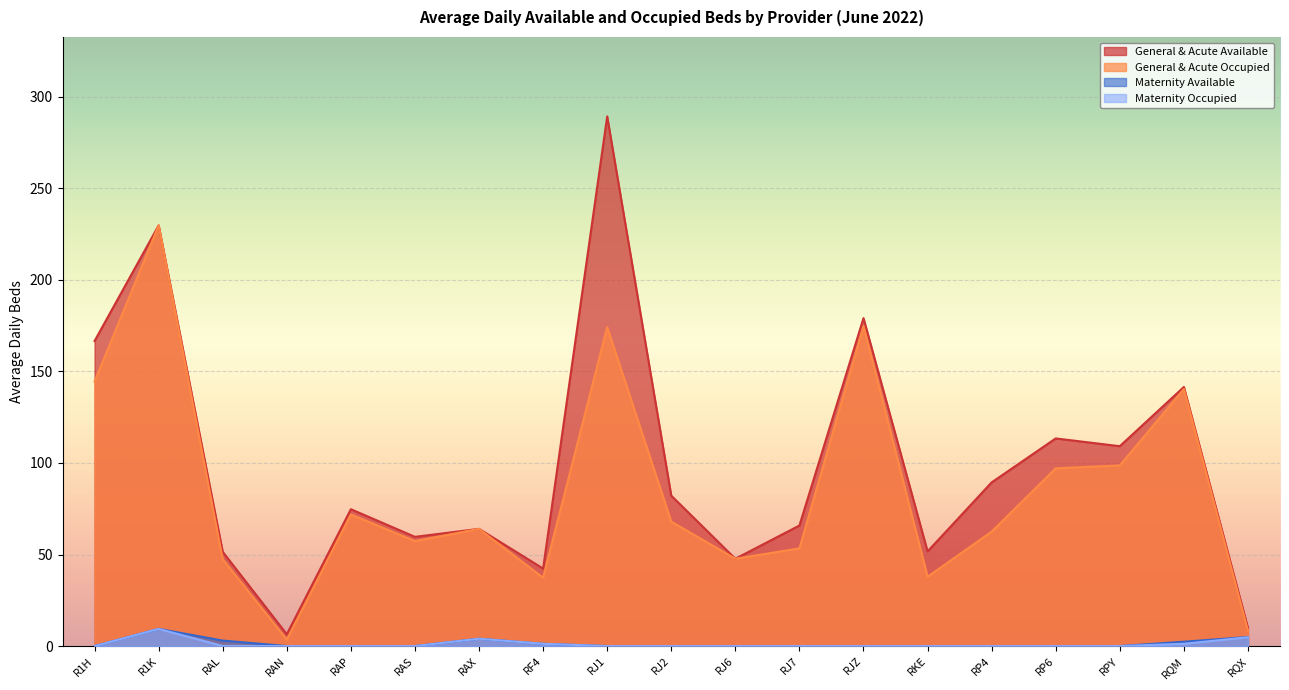

Which series has the largest range (max minus min)?

General & Acute Available